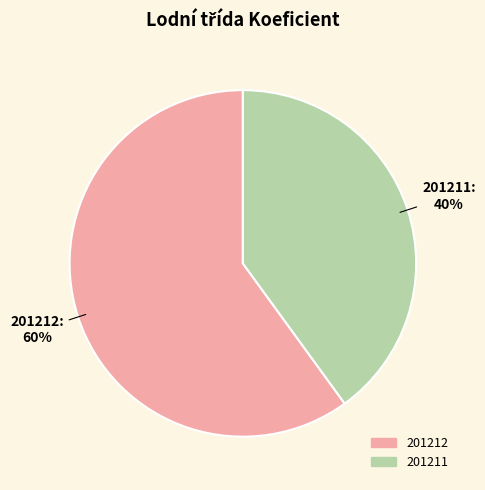

How many segments does this pie chart have?

2